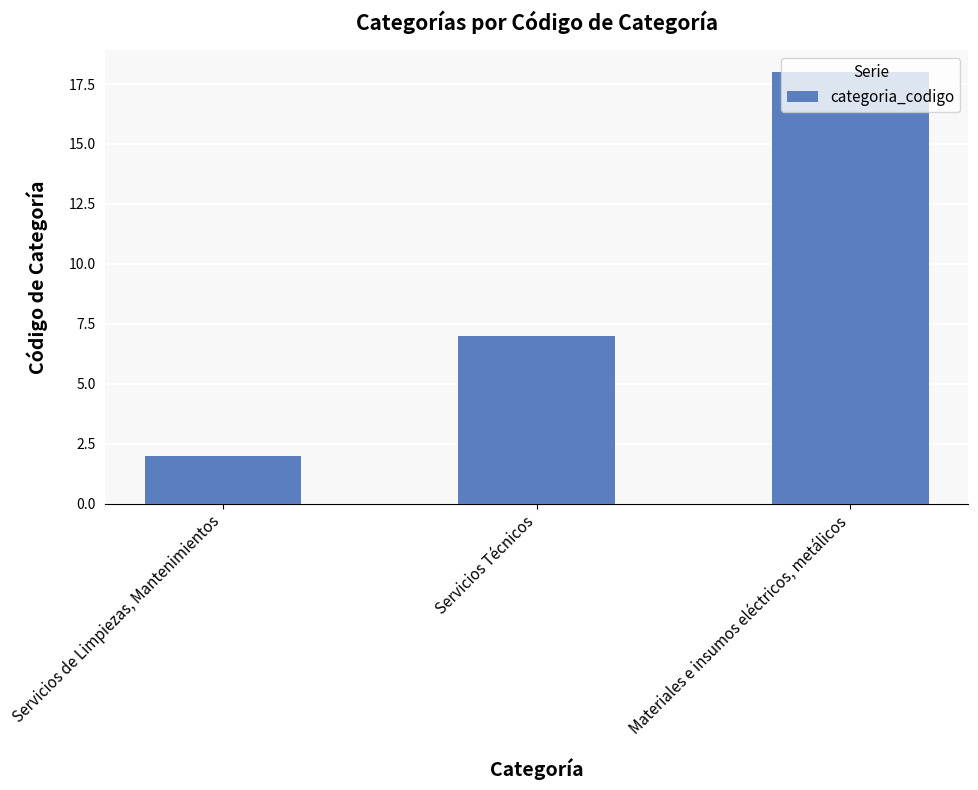

List the labels in order of value, smallest first.

Servicios de Limpiezas, Mantenimientos, Servicios Técnicos, Materiales e insumos eléctricos, metálicos